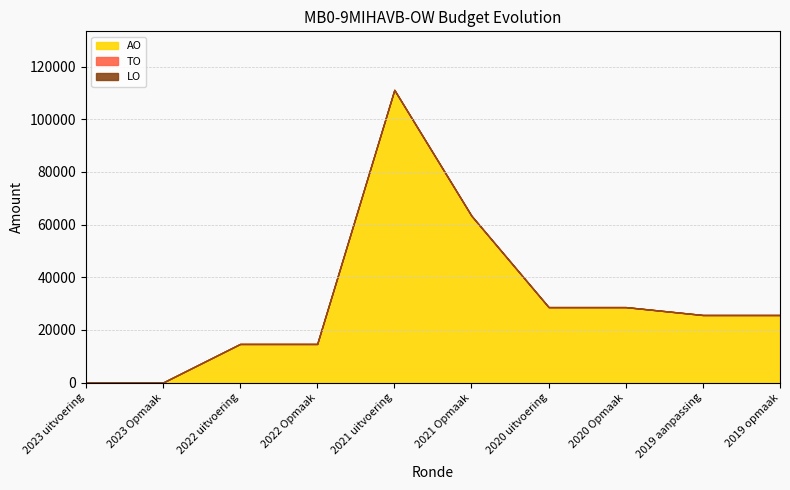

Which series changed the most between 2022 Opmaak and 2019 opmaak?

AO